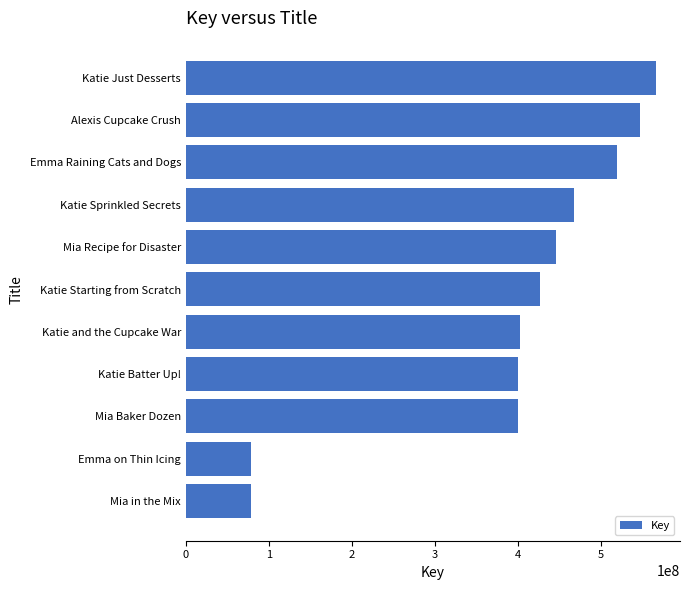

What is the average value?

393832536